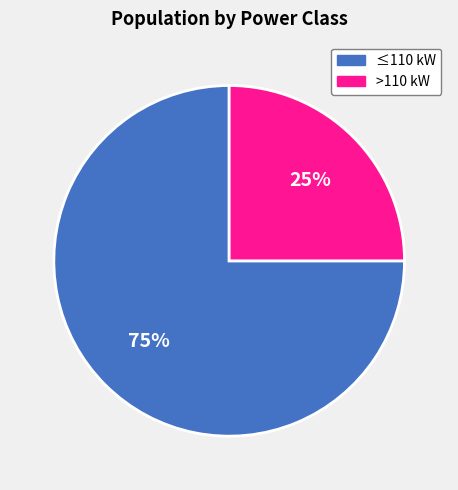

Is there a majority slice in this chart?

Yes